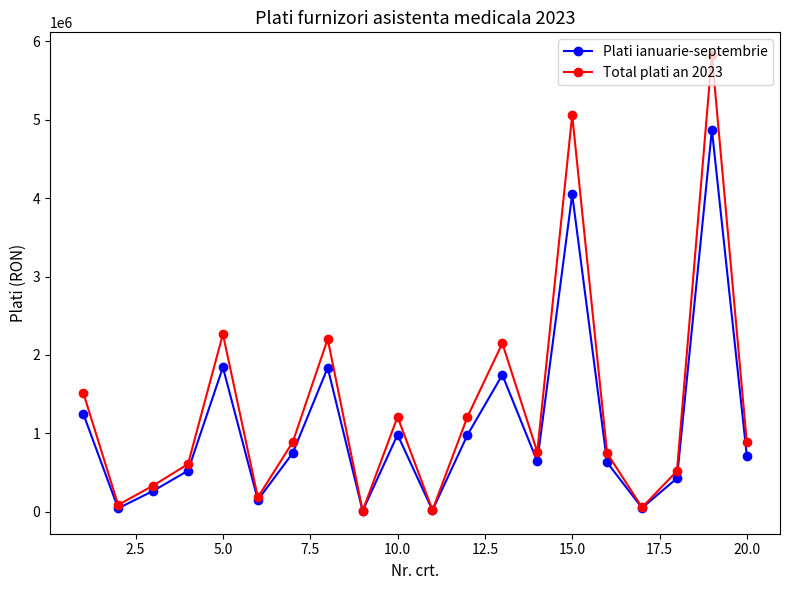

How many data points in Plati ianuarie-septembrie are above 714246?

10